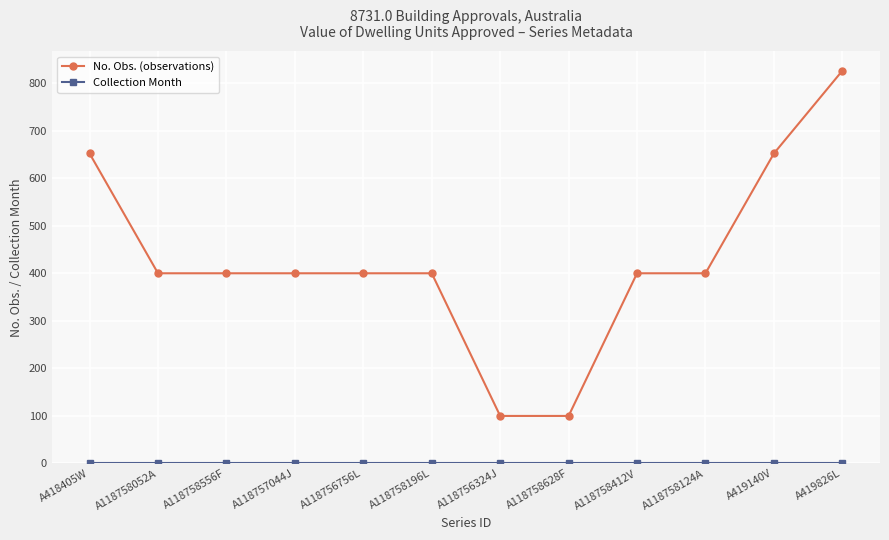

Is it true that No. Obs. (observations) equals 598 at A118758556F?

False